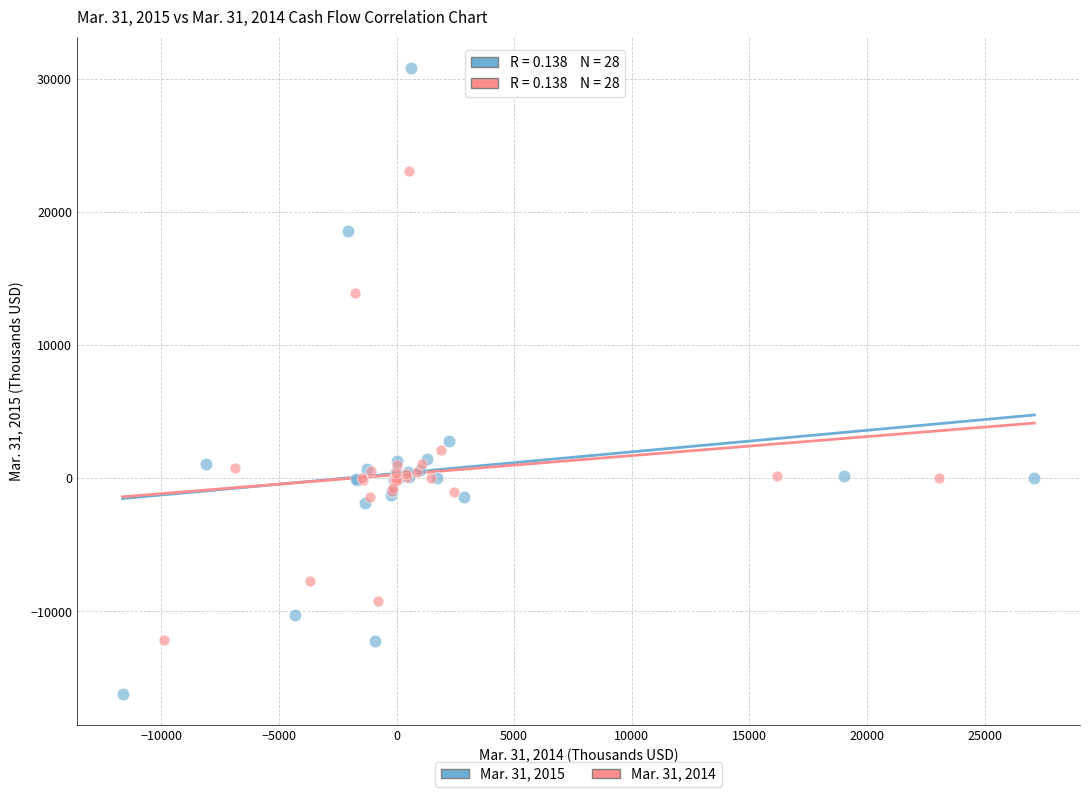

Which series has the widest spread of Y values?

Mar. 31, 2015